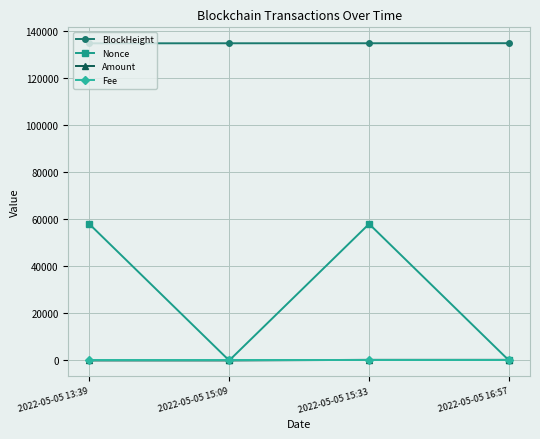

What is the average value of the Nonce series?

29017.8